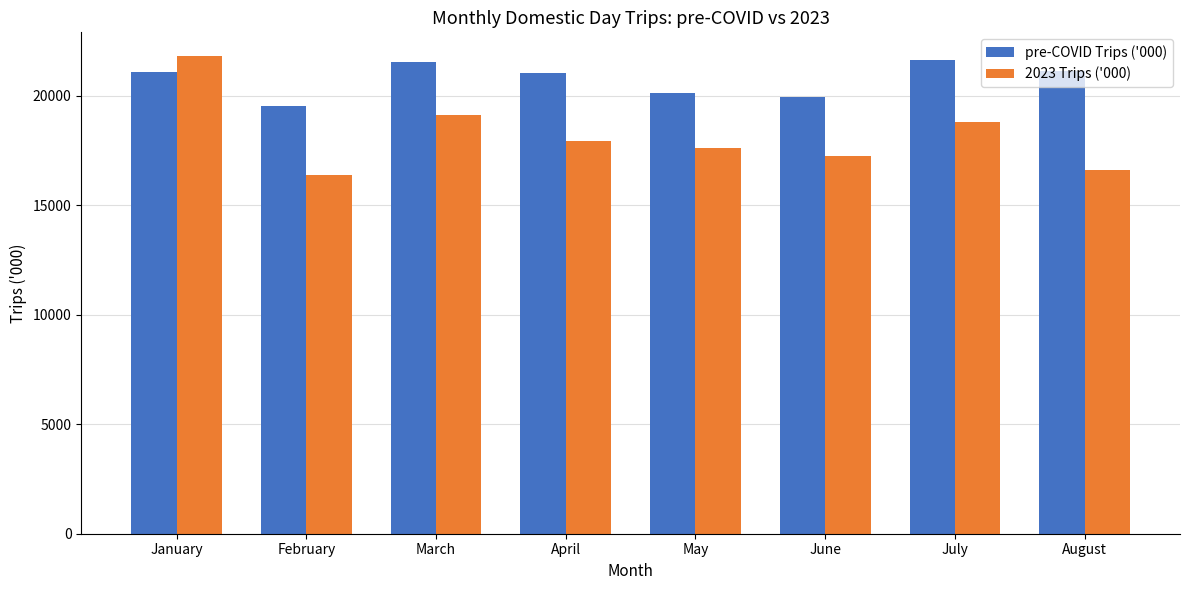

What is the value of the 2023 Trips ('000) bar at the 7th from the left?

18800.3